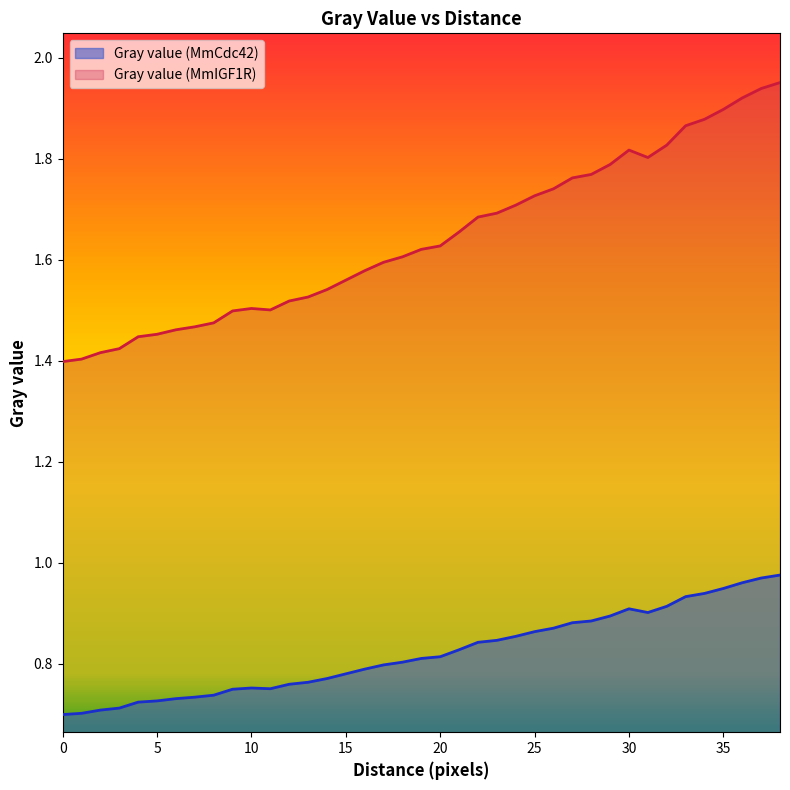

What is the difference between the second highest and minimum values in the Gray value (MmCdc42) series?

0.3